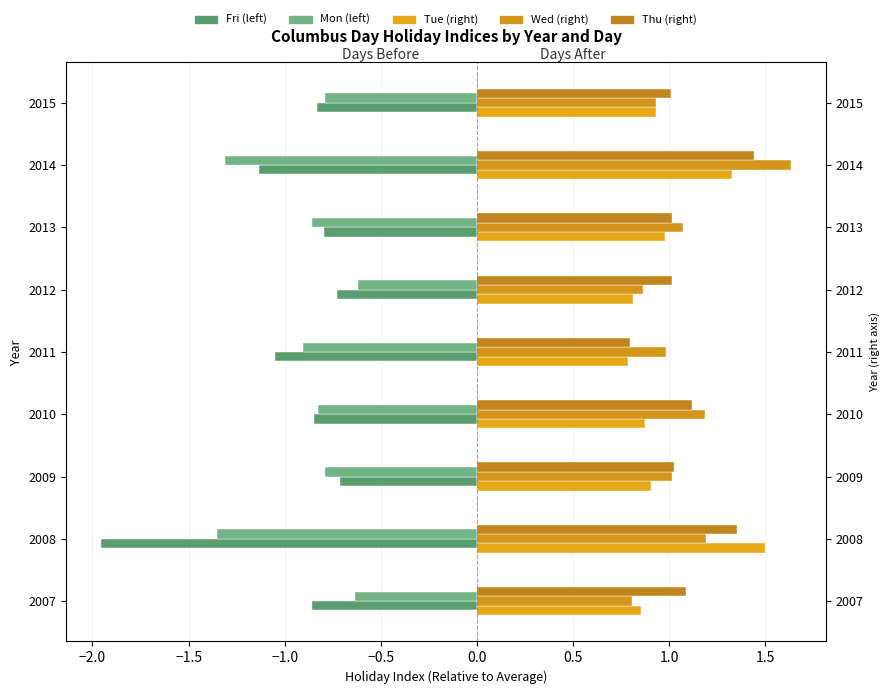

List the series in order of their peak value, lowest first.

Fri, Mon, Thu, Tue, Wed